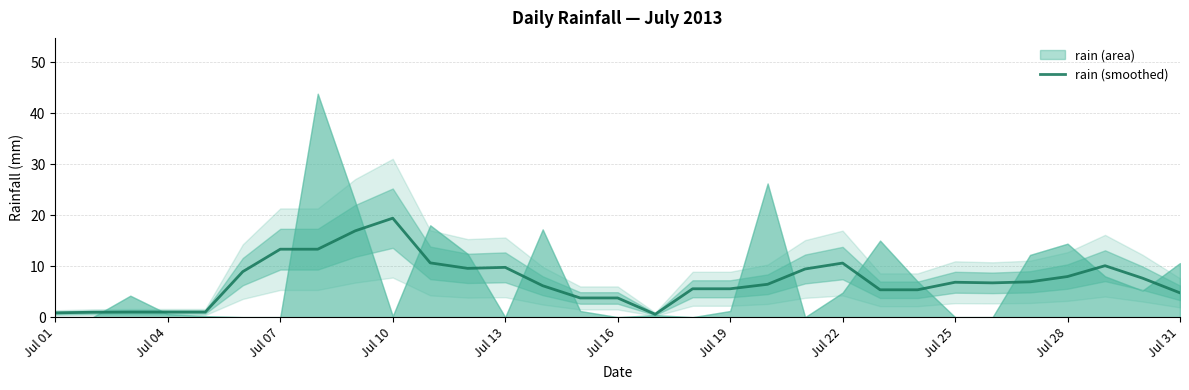

True or false: rain (smoothed) has a value of 5.6 at Jul 19.

True